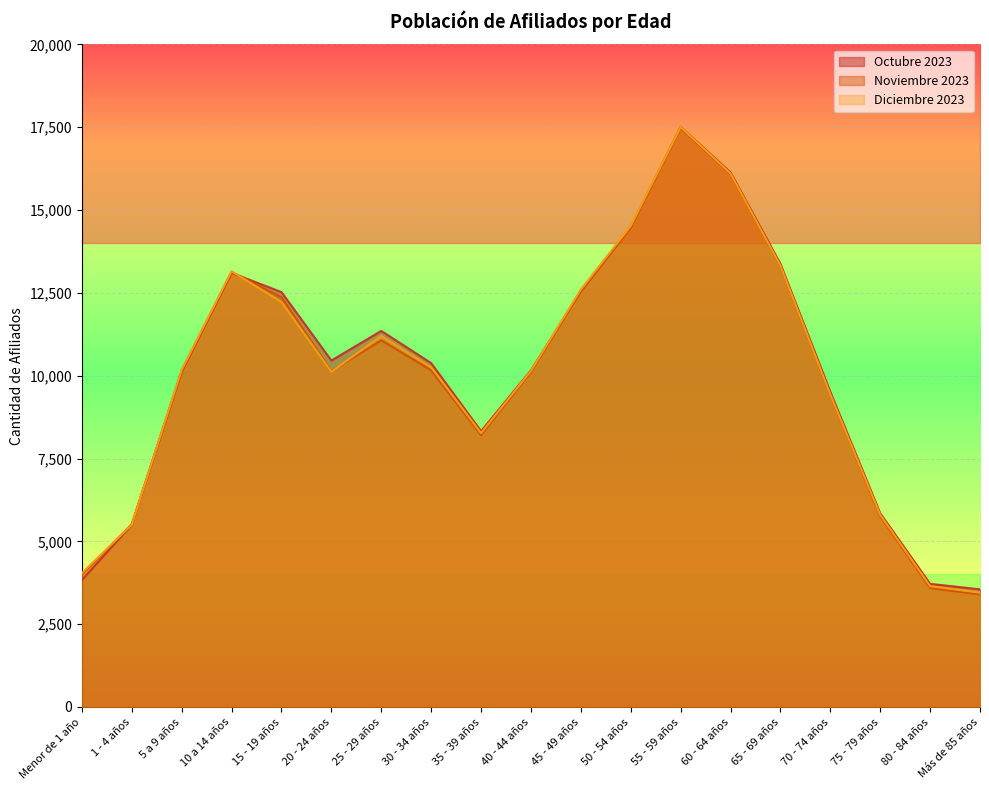

What value does the Diciembre 2023 series have at 1 - 4 años, to the nearest 100?

5500